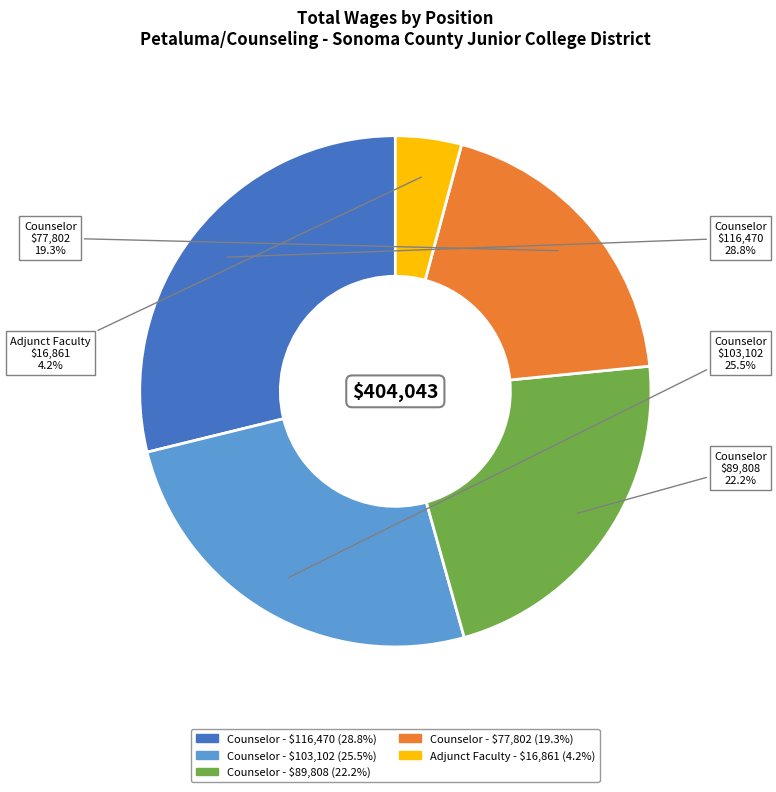

Does any single category account for the majority?

No